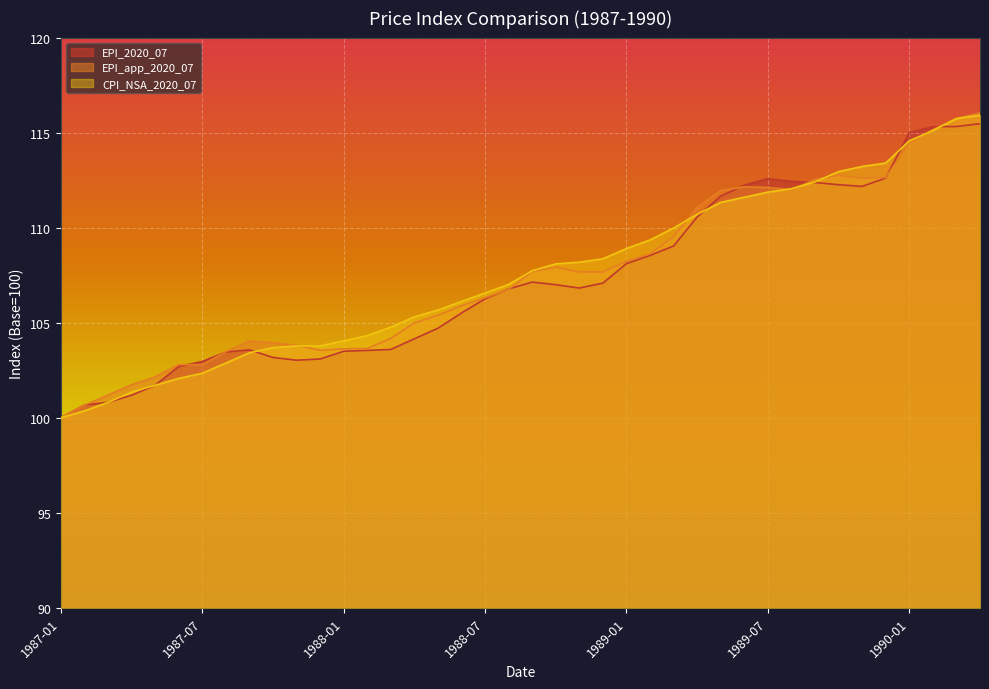

Rank the categories by CPI_NSA_2020_07 value from highest to lowest.

1990-04, 1990-03, 1990-02, 1990-01, 1989-12, 1989-11, 1989-10, 1989-09, 1989-08, 1989-07, 1989-06, 1989-05, 1989-04, 1989-03, 1989-02, 1989-01, 1988-12, 1988-11, 1988-10, 1988-09, 1988-08, 1988-07, 1988-06, 1988-05, 1988-04, 1988-03, 1988-02, 1988-01, 1987-11, 1987-12, 1987-10, 1987-09, 1987-08, 1987-07, 1987-06, 1987-05, 1987-04, 1987-03, 1987-02, 1987-01